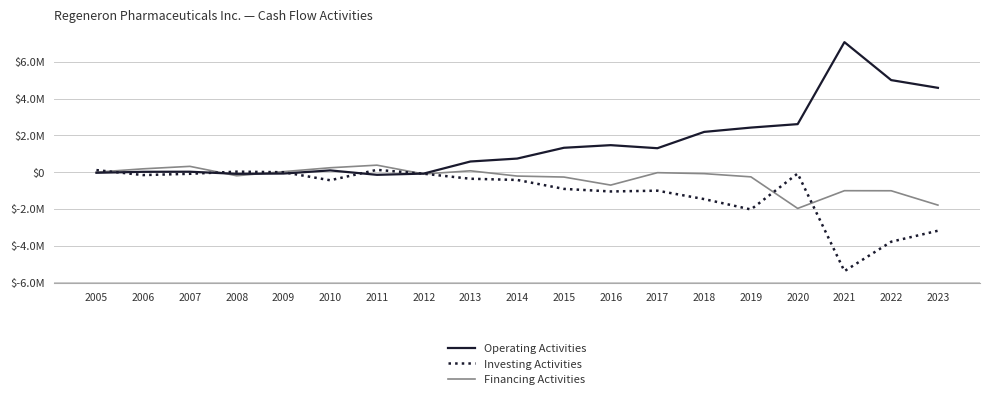

Does the chart display data point markers on the line(s)?

No